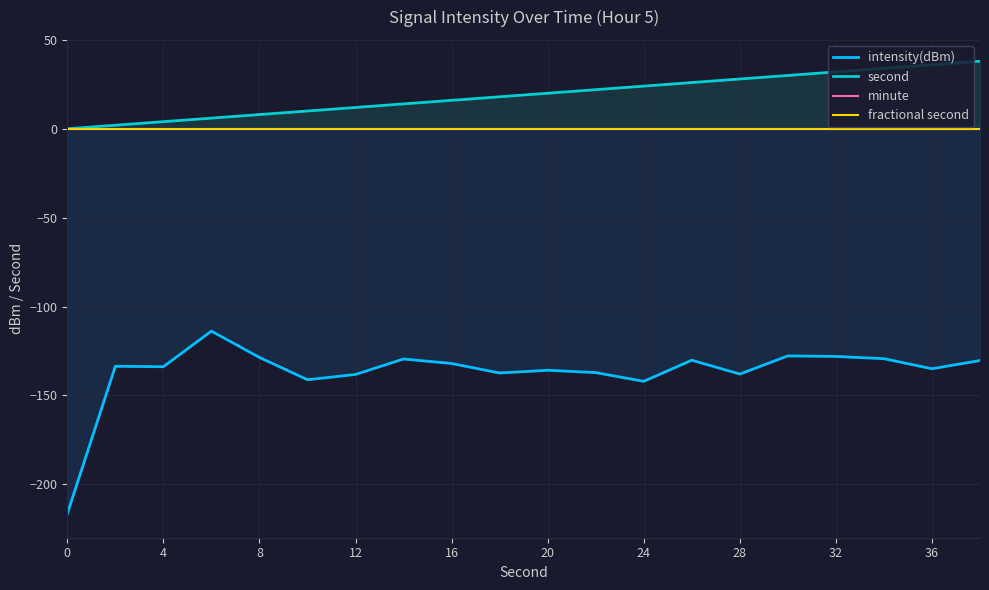

The second series shows 20 at 20. True or false?

True